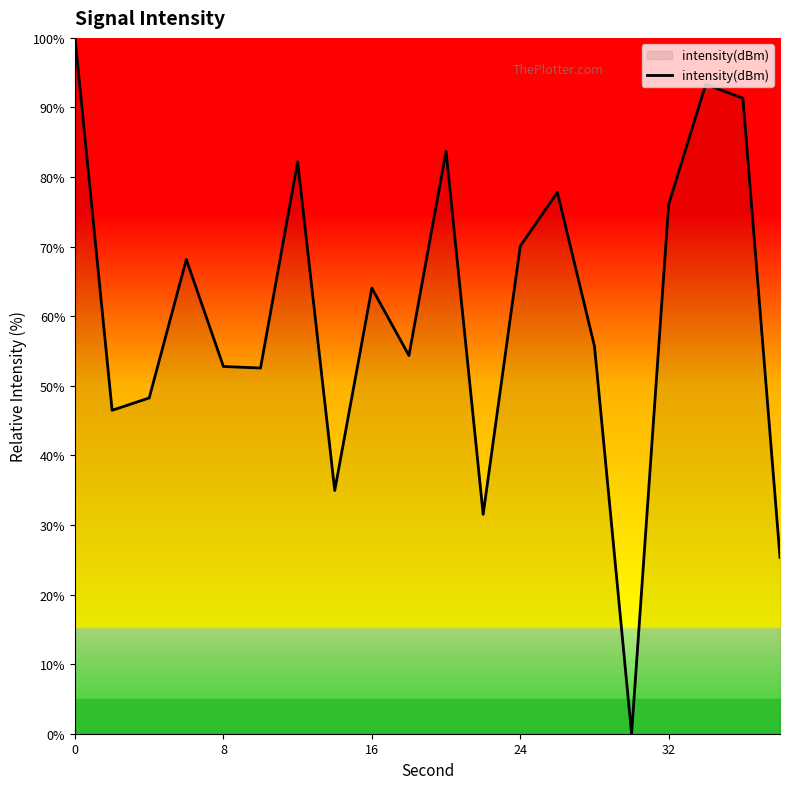

What is the greatest value displayed?

100.0